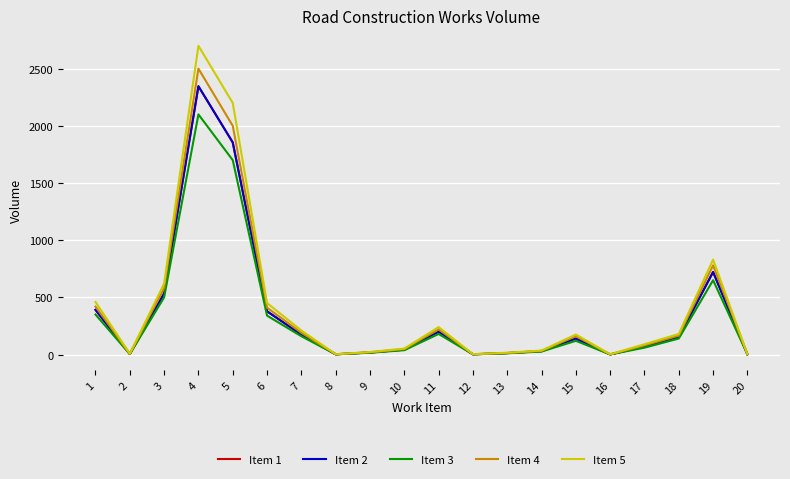

What is the total value across all series at 19?

3704.0